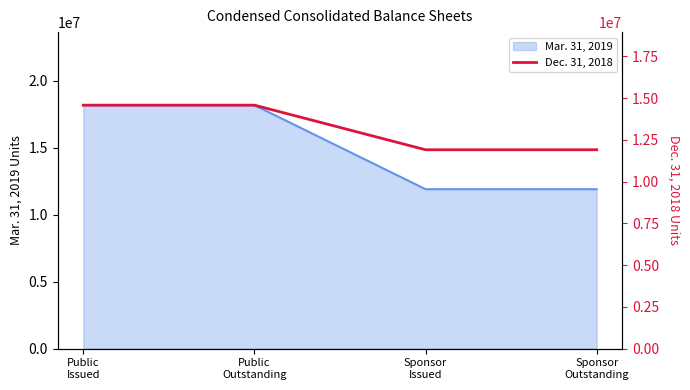

Rank the categories by value from highest to lowest.

Public
Issued, Public
Outstanding, Sponsor
Issued, Sponsor
Outstanding